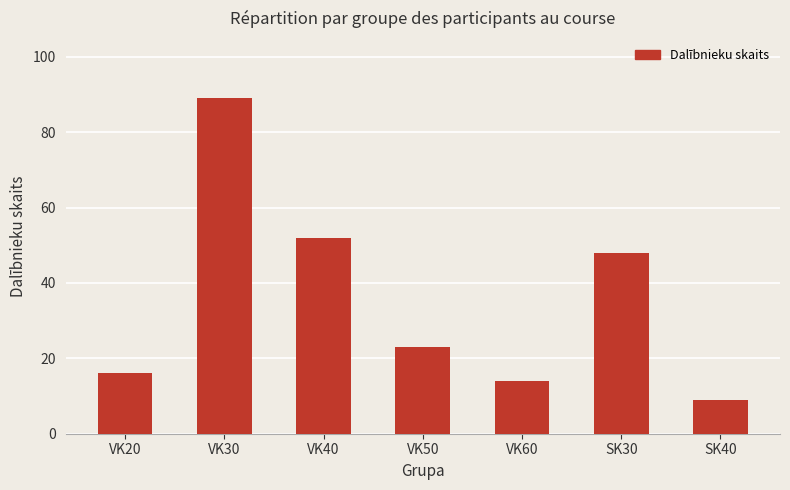

Are the bars grouped side by side (vs. stacked)?

No